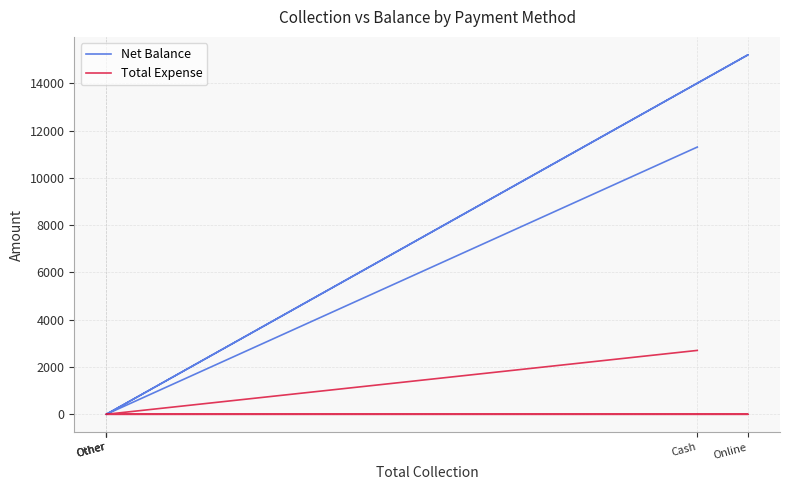

The value of Total Expense at Other is 1854. True or false?

False